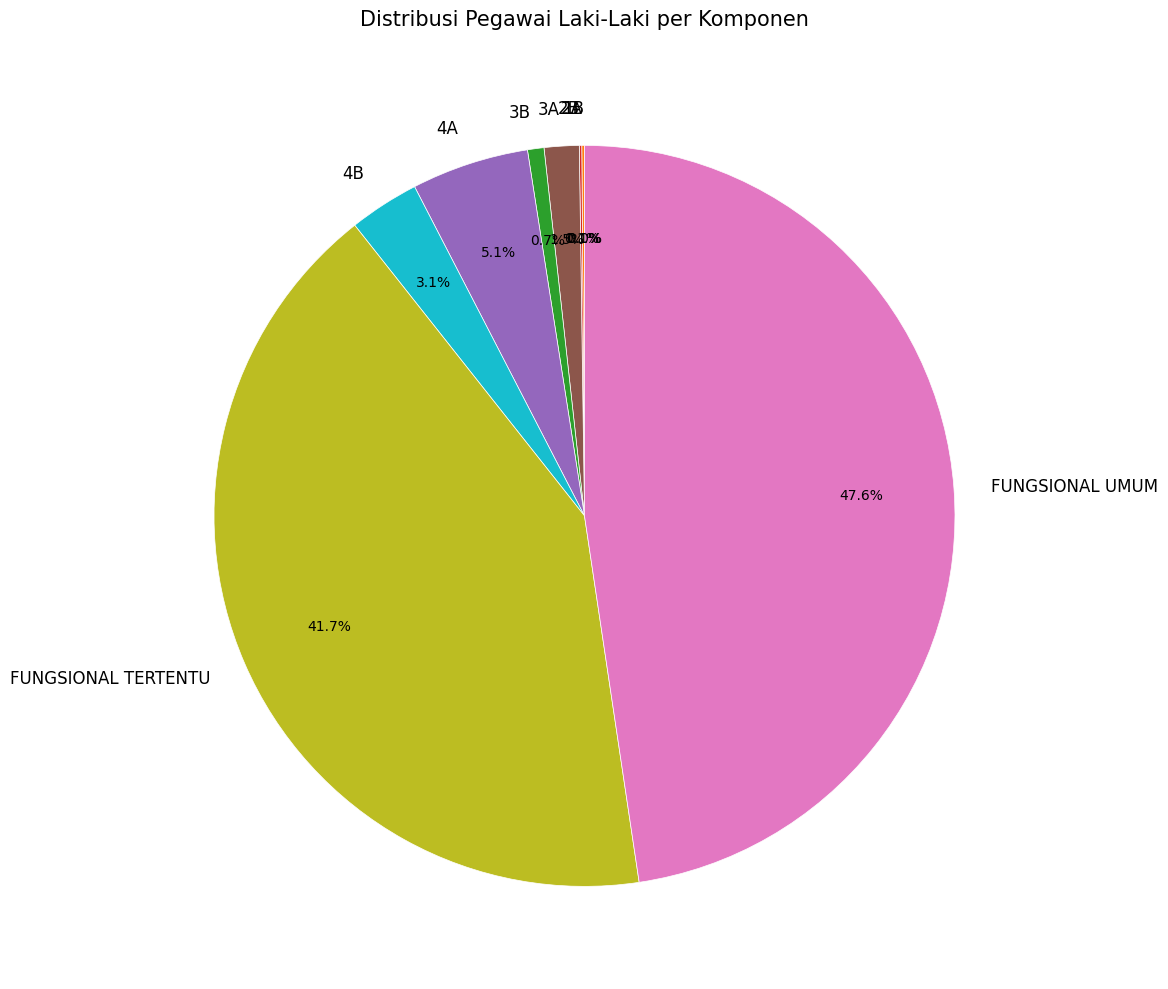

To the nearest percent, what is the difference between the 4A and 3B slice percentages?

4%